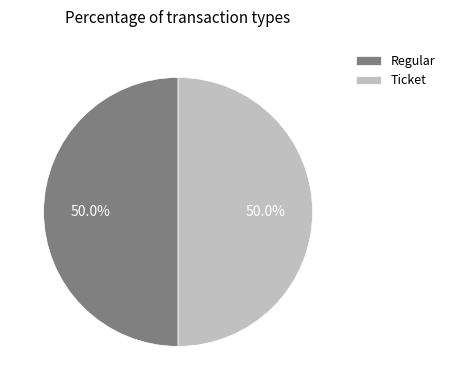

Count the number of slices in the pie.

2